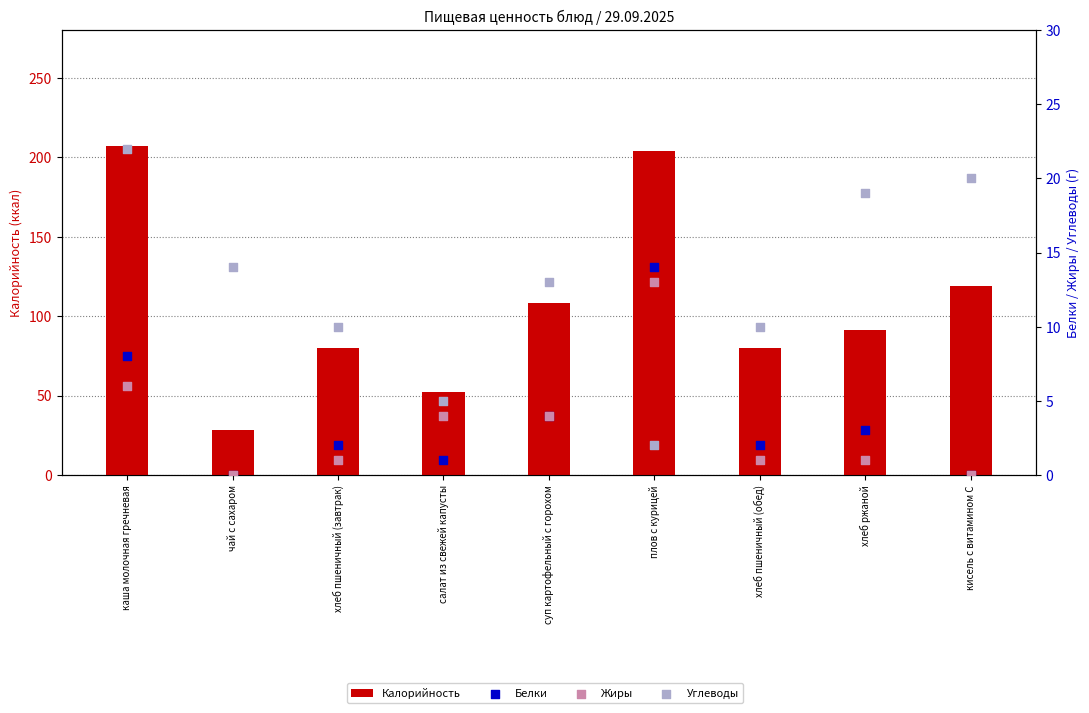

What are all the series names shown in the legend?

Калорийность, Белки, Жиры, Углеводы